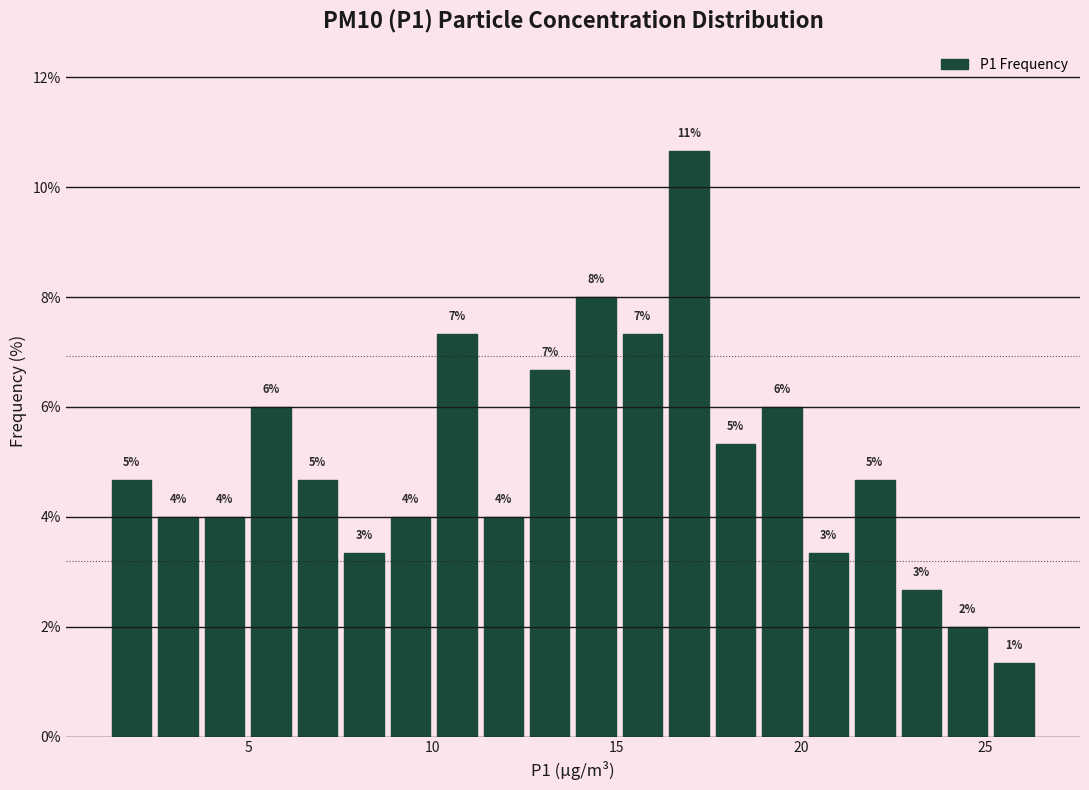

Around what value on the x-axis is the tallest bar? Give the approximate position of its centre, as read against the axis.

17.0